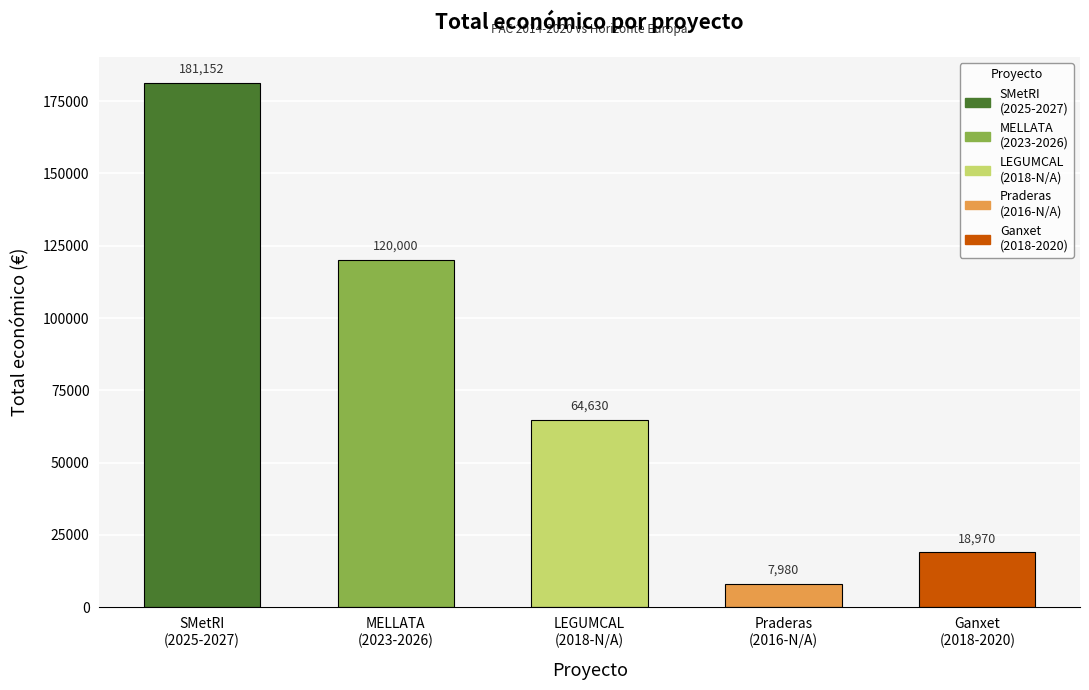

What is the change in value from N/A to 2020?

-45660